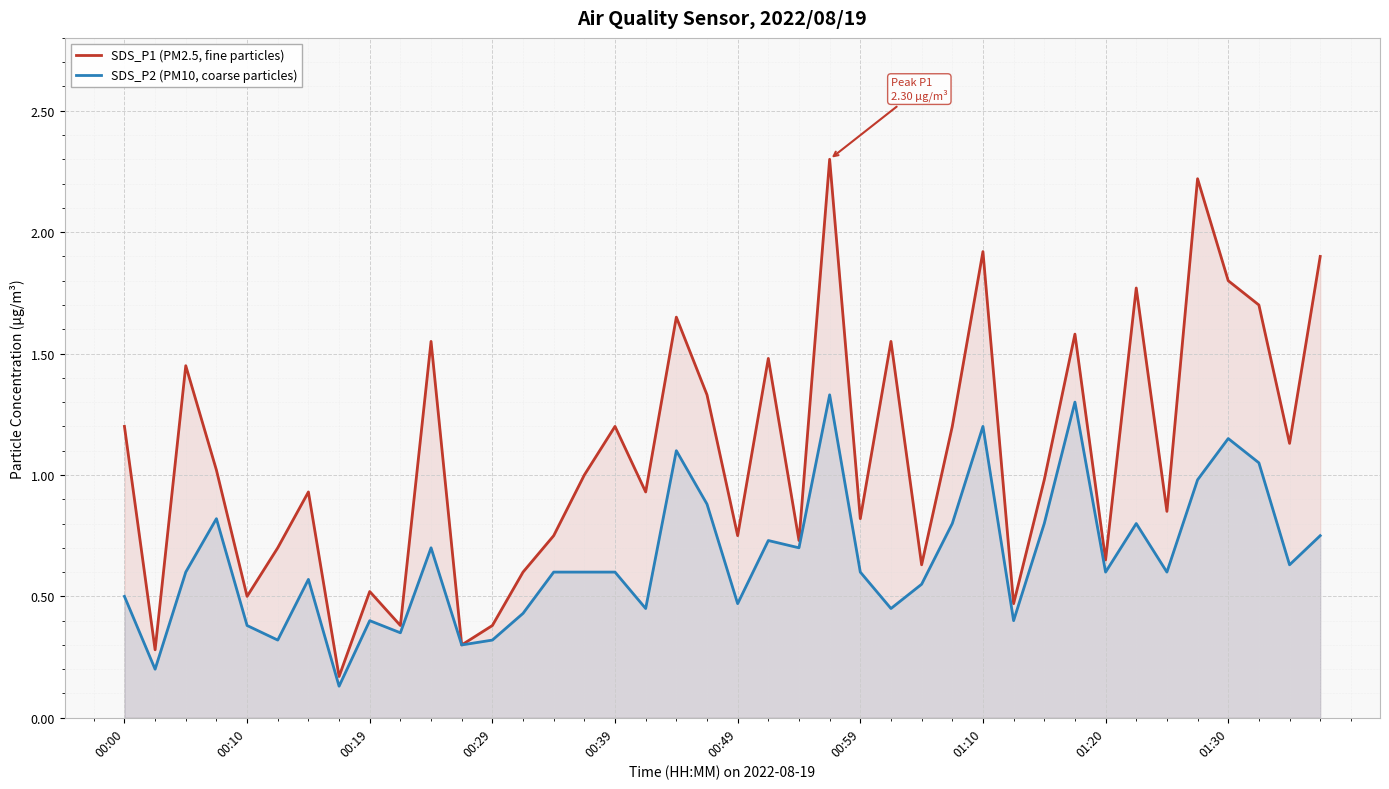

What is the greatest value displayed?

2.3